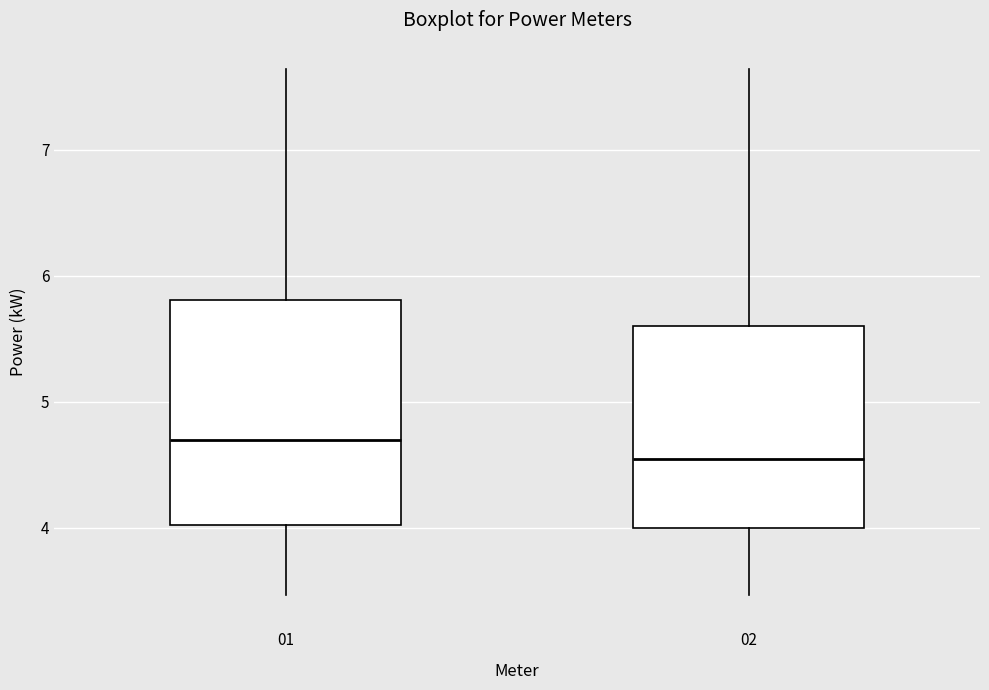

Reading left to right, read every box against the y-axis: the position of its median line, the range the box covers, and the ends of its whiskers. The values are not printed on the chart, so give them approximately, as read against the axis.

01: median 4.7, box 4.0 to 5.8, whiskers 3.5 to 7.6
02: median 4.5, box 4.0 to 5.6, whiskers 3.5 to 7.6